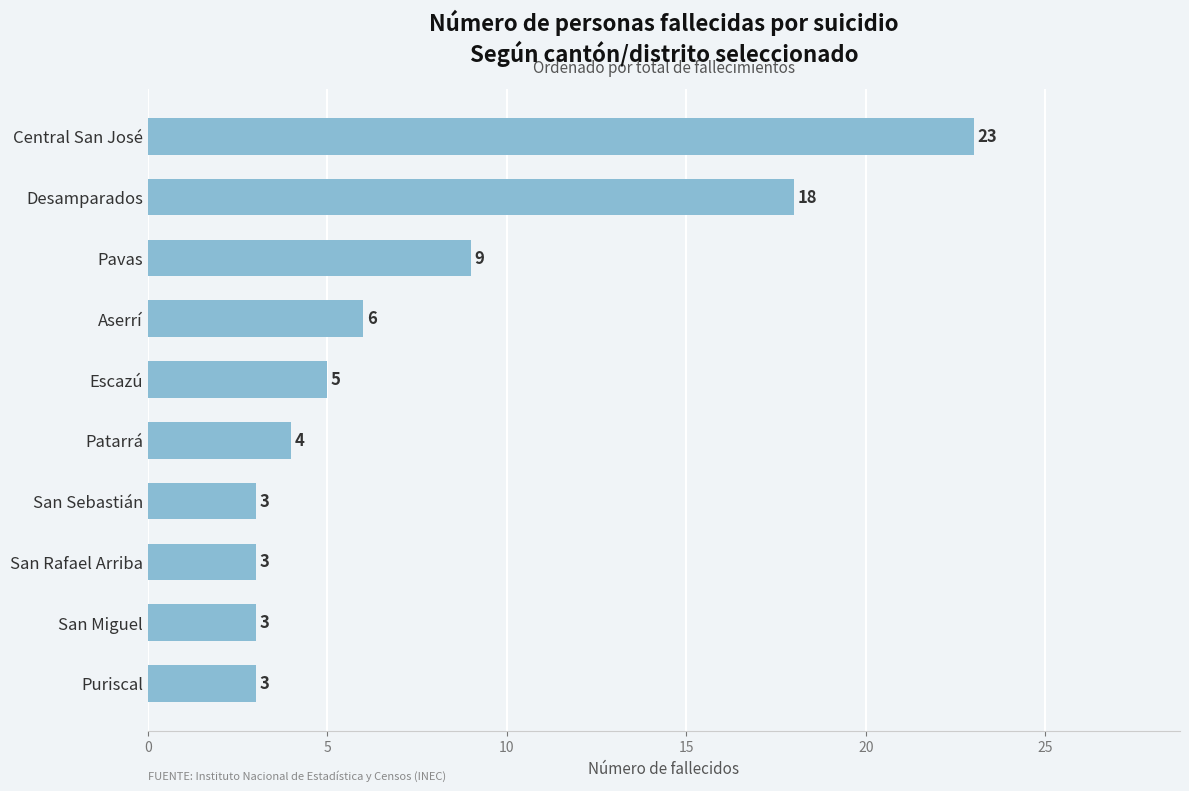

The chart shows a value of 3 at San Sebastián. True or false?

True